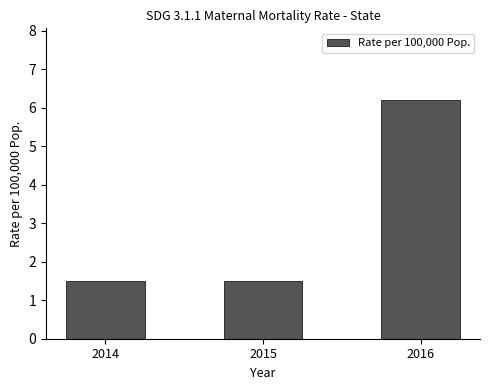

The value at 2014 is 1.5. True or false?

True